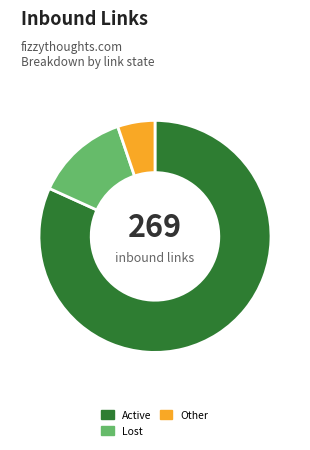

What is the ratio of the value at Active to the value at Other?

15.7